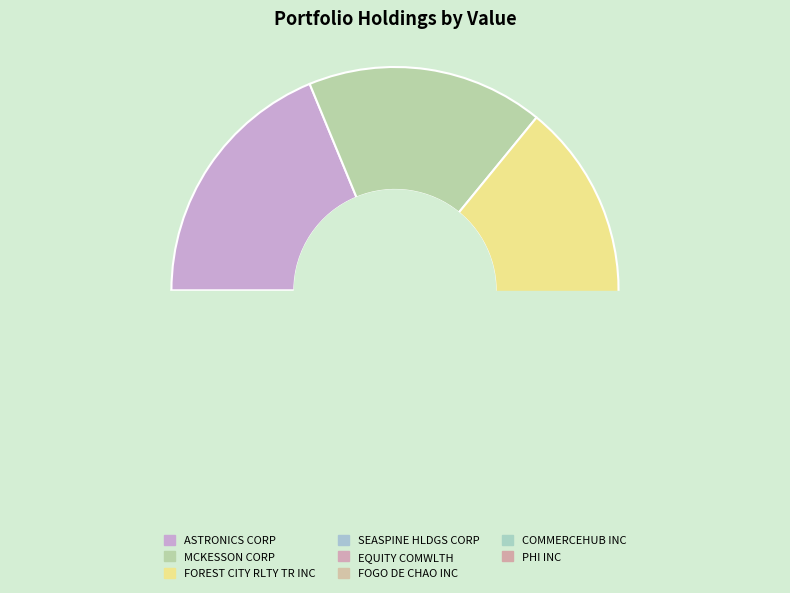

What percentage do FOGO DE CHAO INC and ASTRONICS CORP together represent?

29.1%